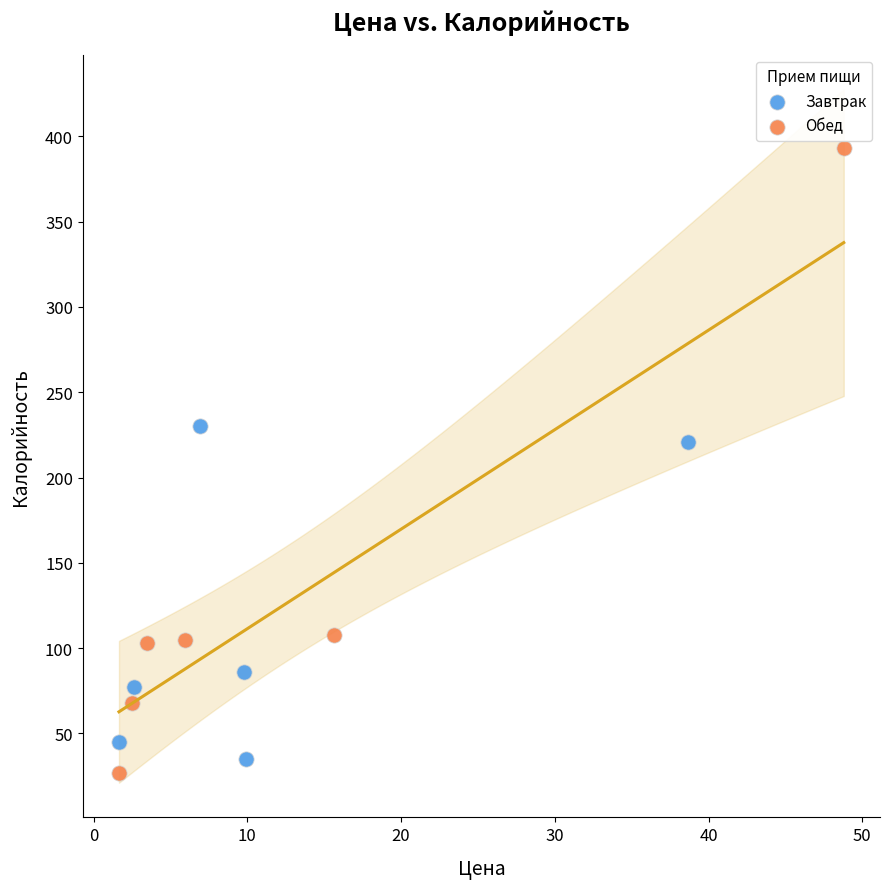

Which series reaches the minimum Y coordinate?

Обед